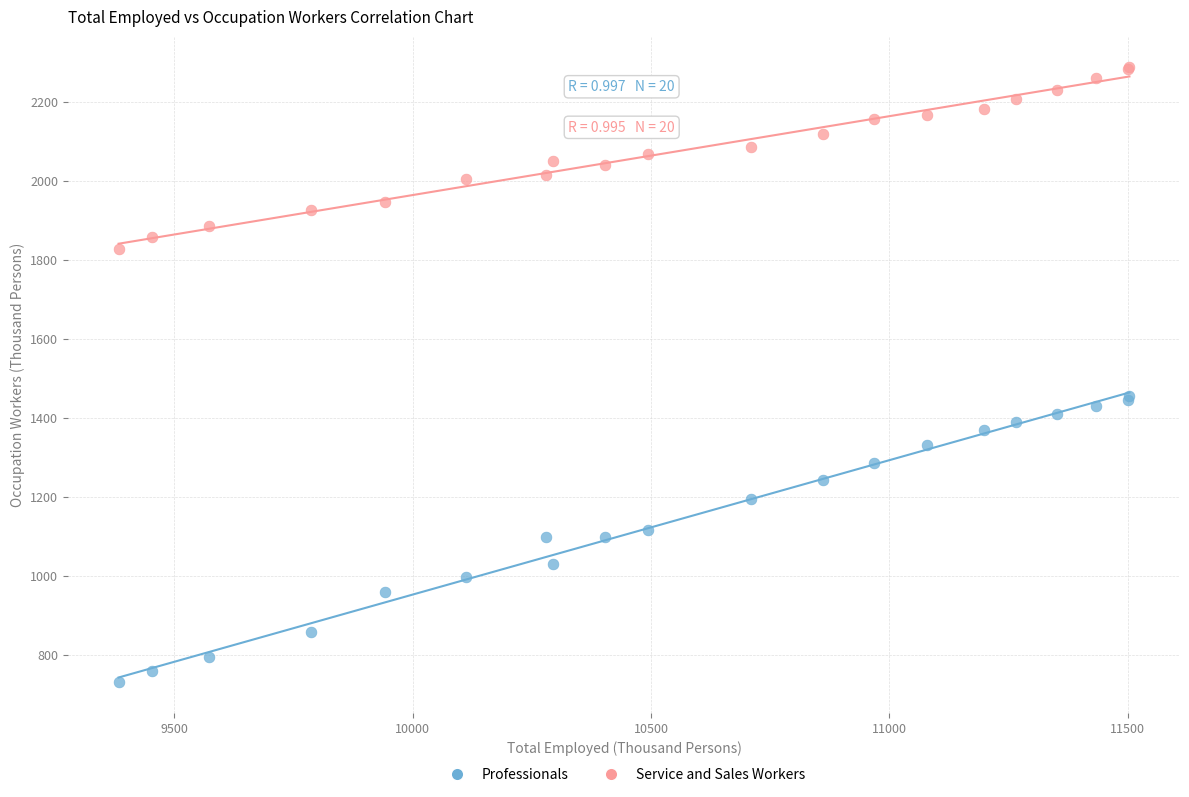

Which series reaches the maximum Y coordinate?

Service and Sales Workers